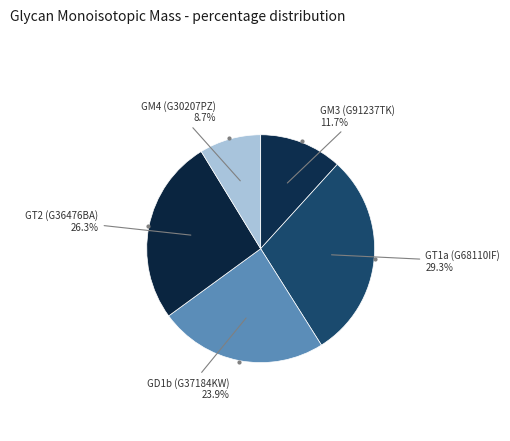

How many slices are in this pie chart?

5